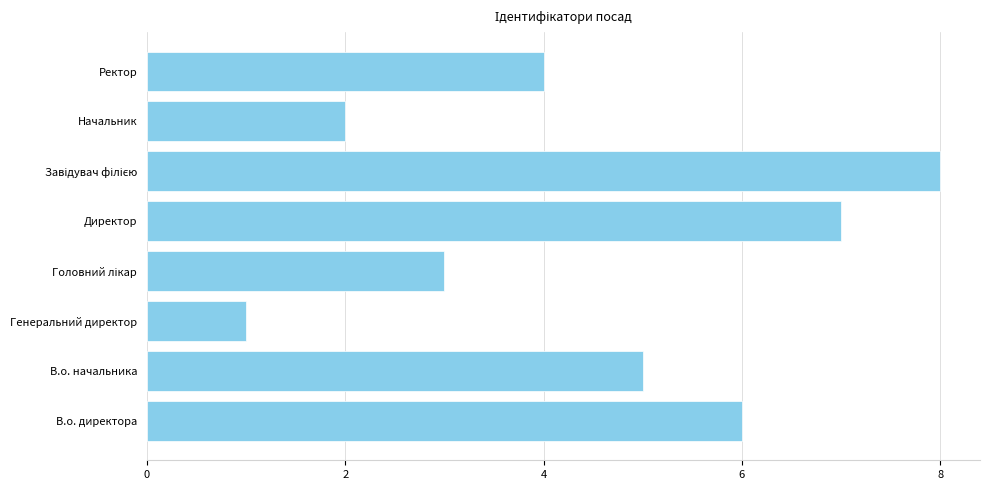

Which label corresponds to the smallest value in the chart?

Генеральний директор